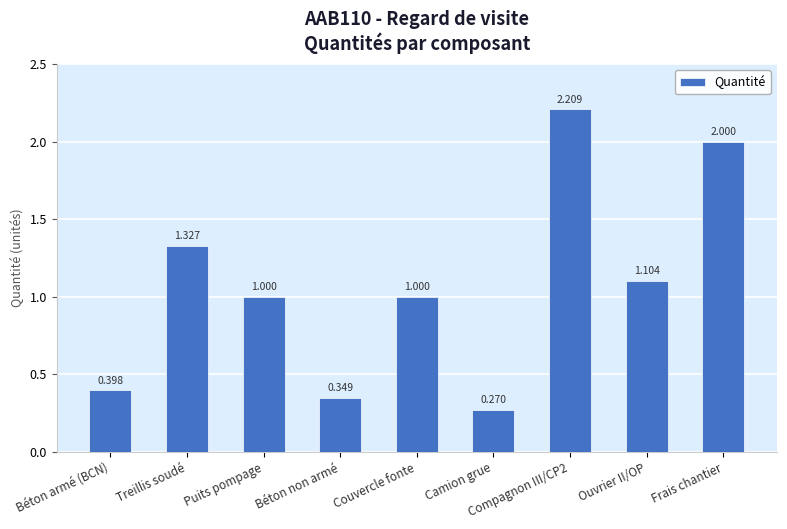

Which label corresponds to the largest value in the chart?

Compagnon III/CP2